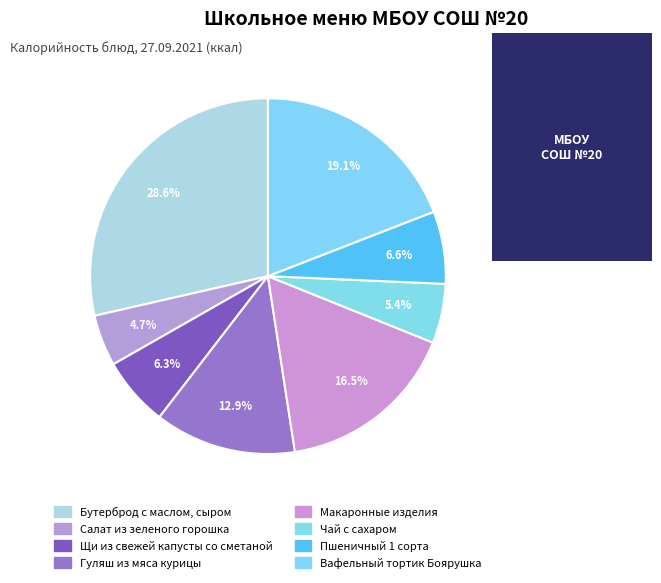

Rank the categories by value from lowest to highest.

Салат из зеленого горошка, Чай с сахаром, Щи из свежей капусты со сметаной, Пшеничный 1 сорта, Гуляш из мяса курицы, Макаронные изделия, Вафельный тортик Боярушка, Бутерброд с маслом, сыром